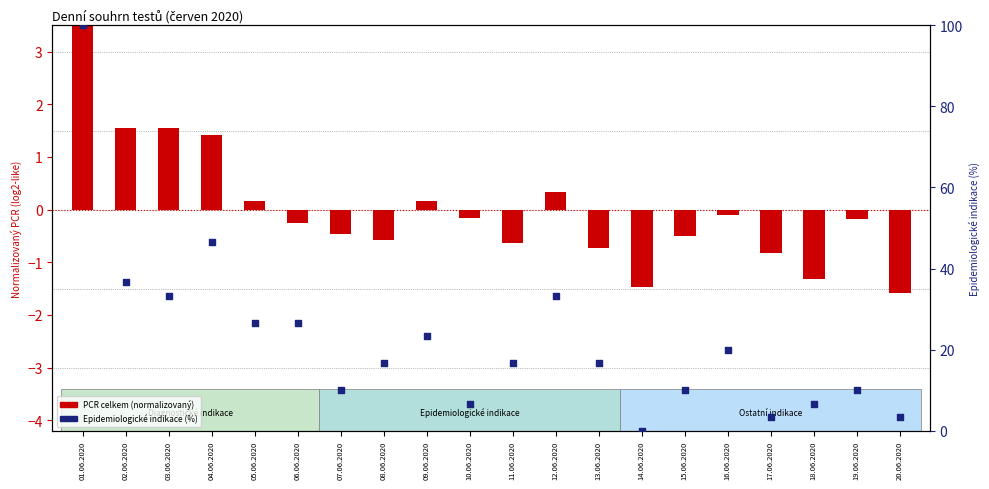

Approximately how many times larger is the value at 09.06.2020 compared to 01.06.2020?

0.2